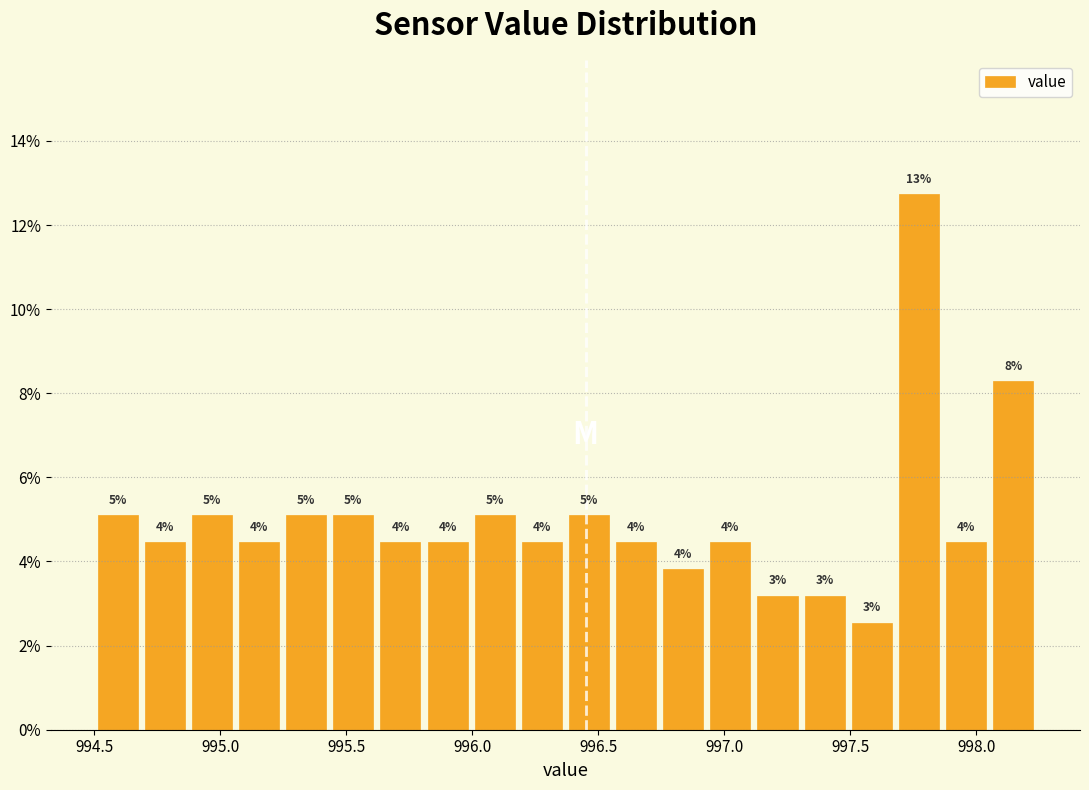

Around what value on the x-axis is the tallest bar? Give the approximate position of its centre, as read against the axis.

997.75